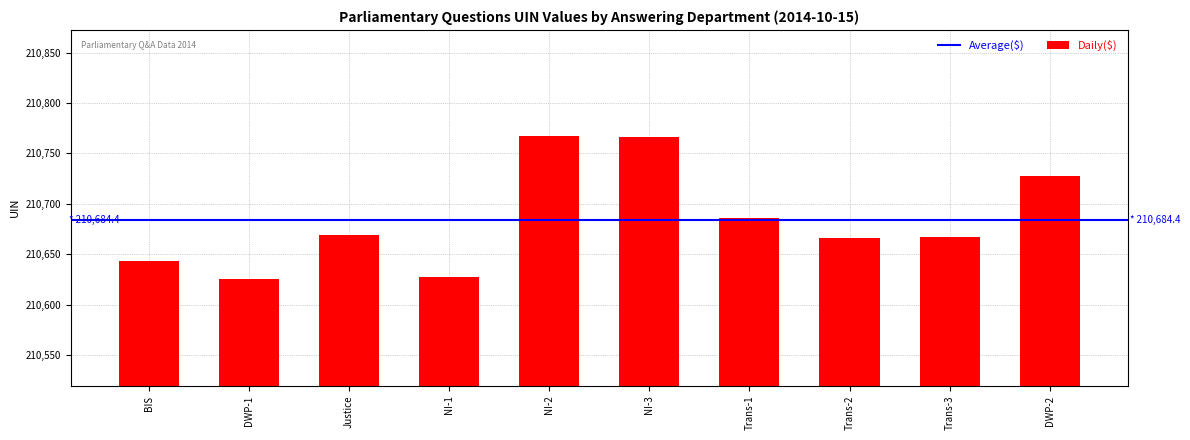

Where is the data nearest to the value 210696?

Trans-1